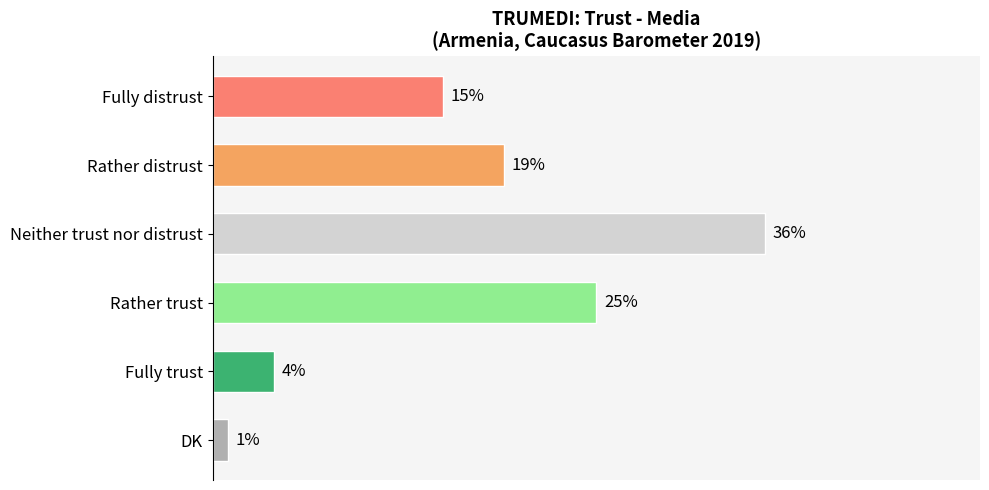

Where is the data nearest to the value 18?

Rather distrust